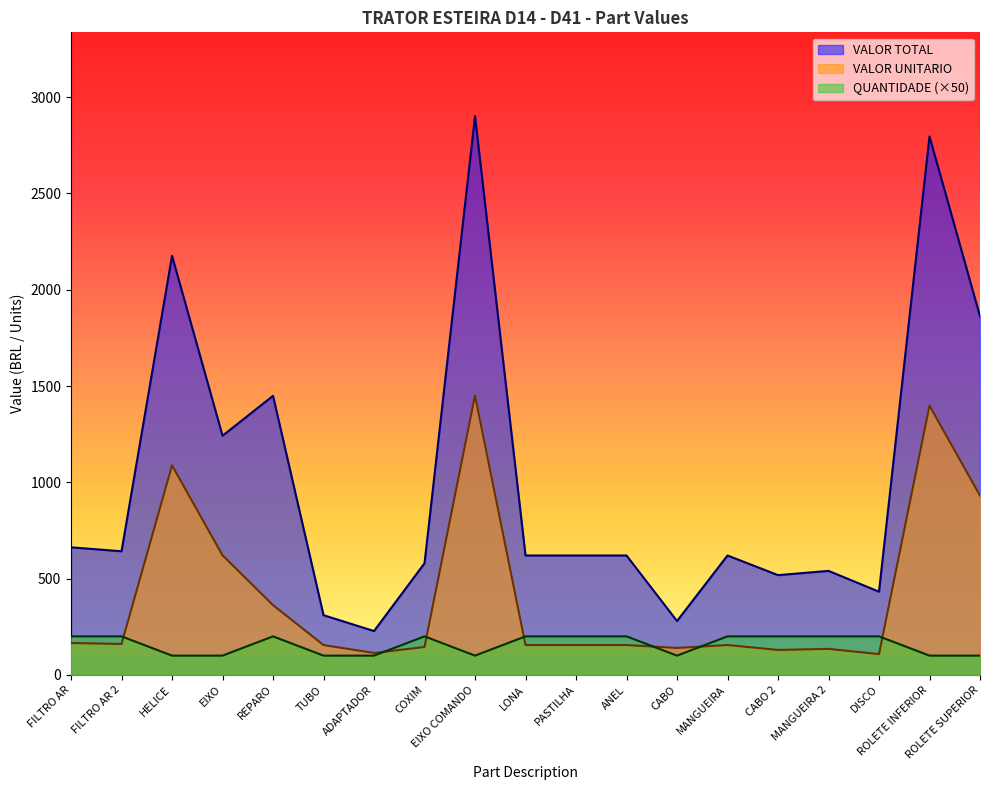

What position from the right is MANGUEIRA 2?

4